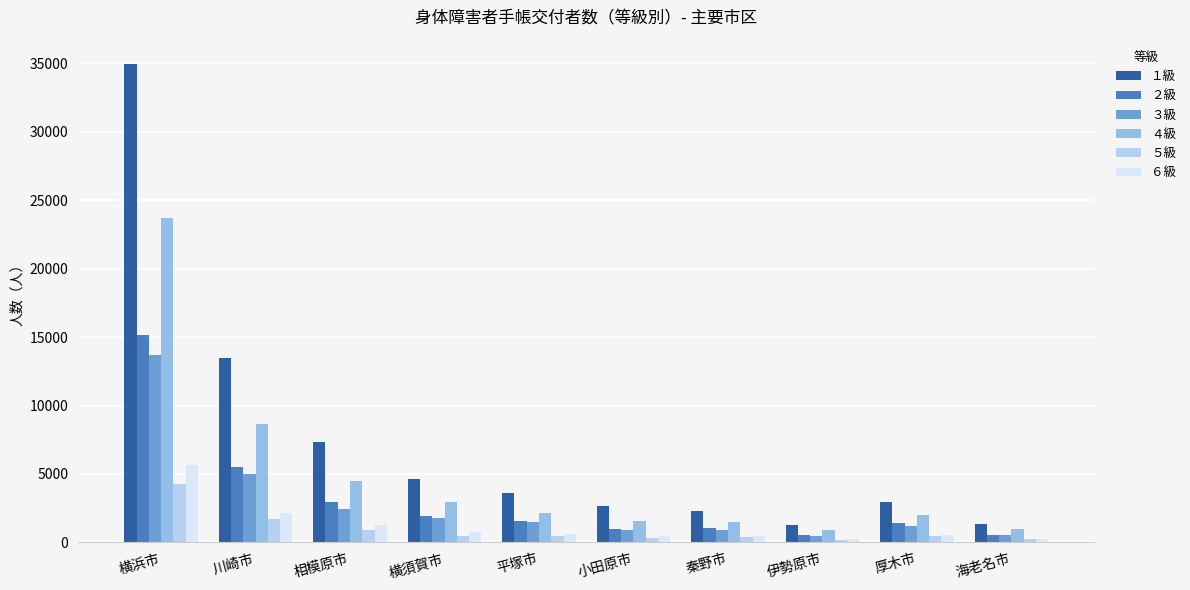

What is the maximum value shown in the chart?

34985